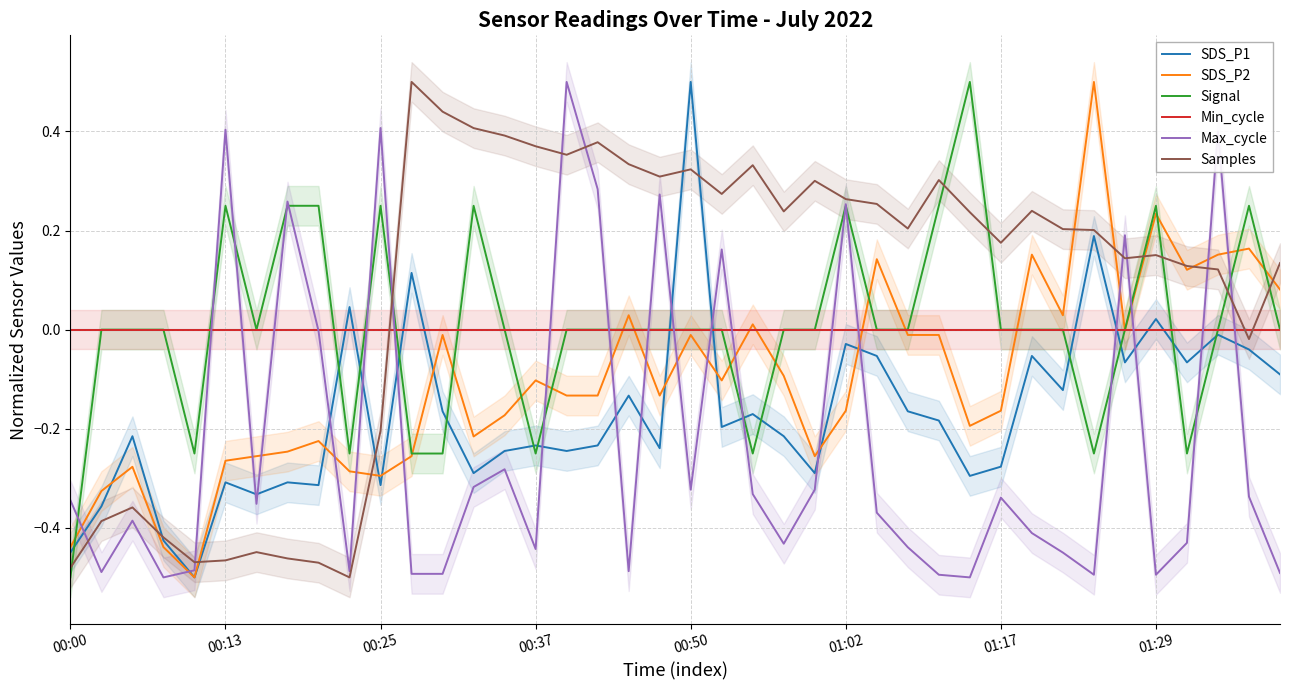

In Samples, how many points are lower than both neighbors (excluding endpoints)?

10